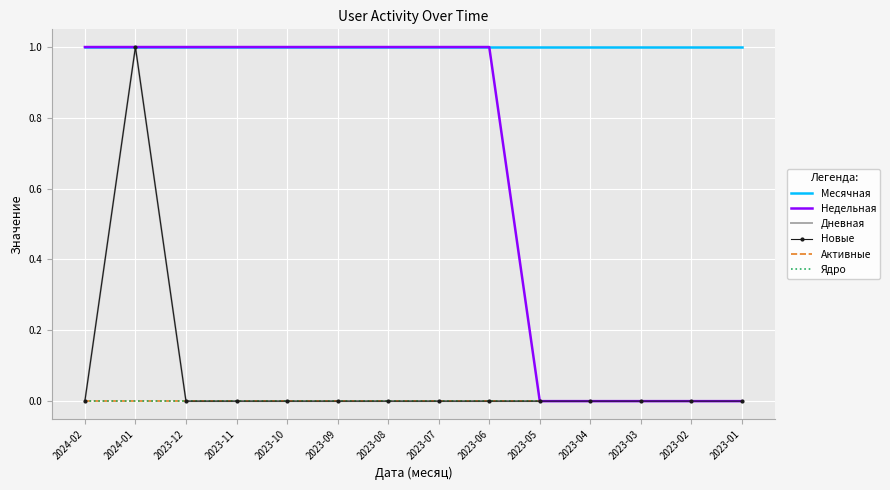

In Дневная, how many points are higher than both neighbors (excluding endpoints)?

1